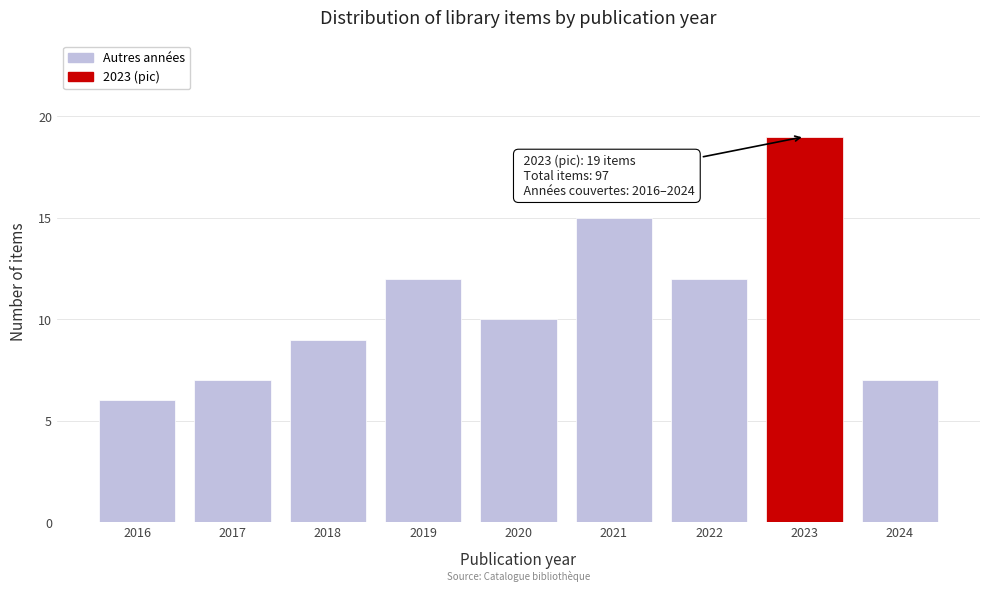

Reading right to left, what are all the values shown in this chart?

2024=7	2023=19	2022=12	2021=15	2020=10	2019=12	2018=9	2017=7	2016=6